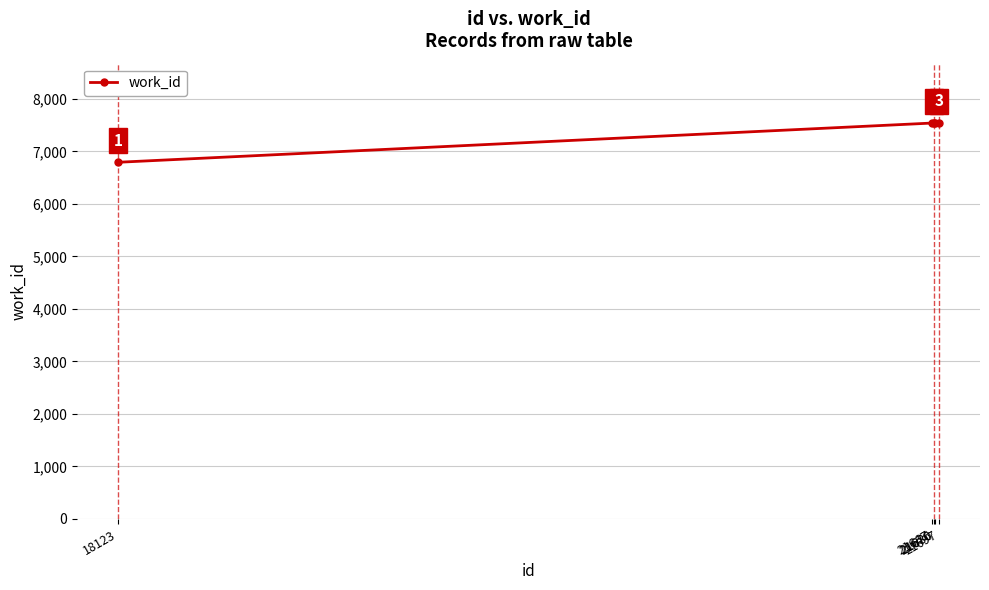

What is the sum of all values?

36958